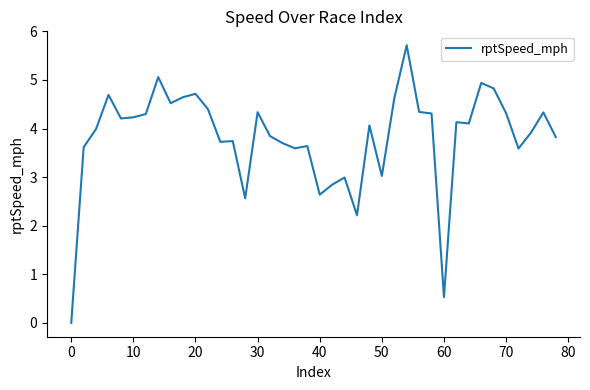

What is the greatest value displayed?

5.7